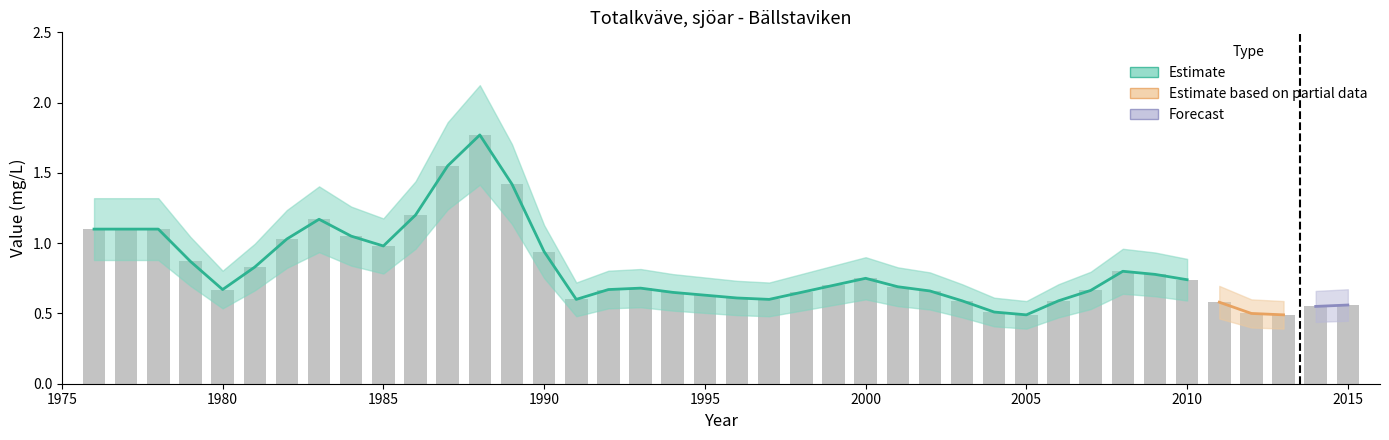

What is the value of the Lower bar at the 8th from the left?

0.9